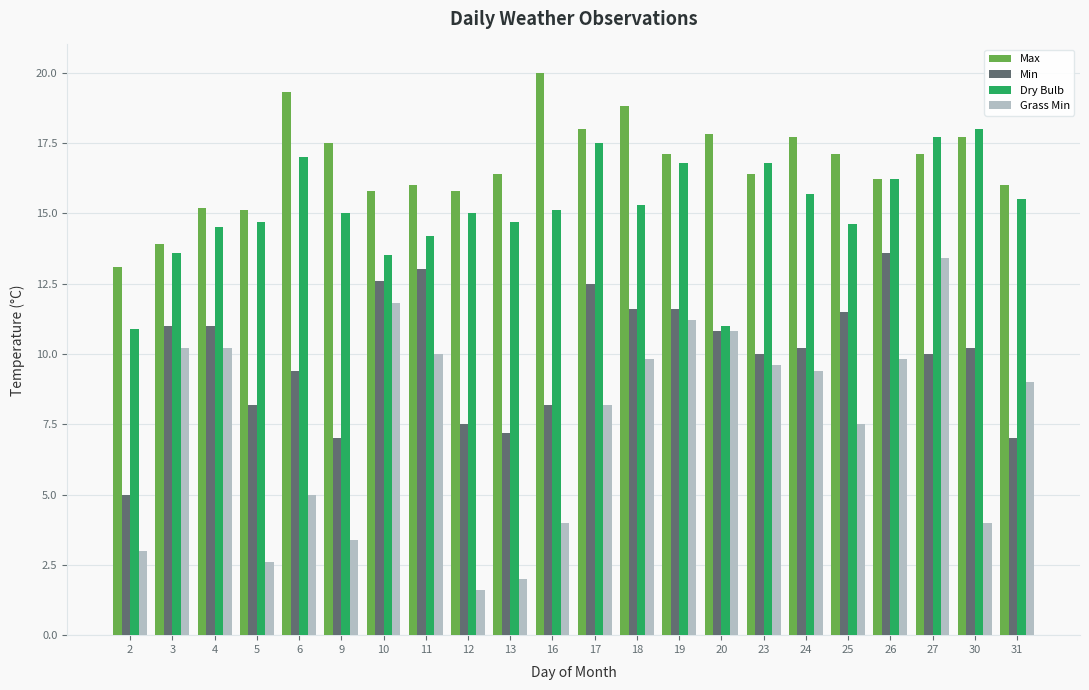

What is the total value across all series at 4?

50.9